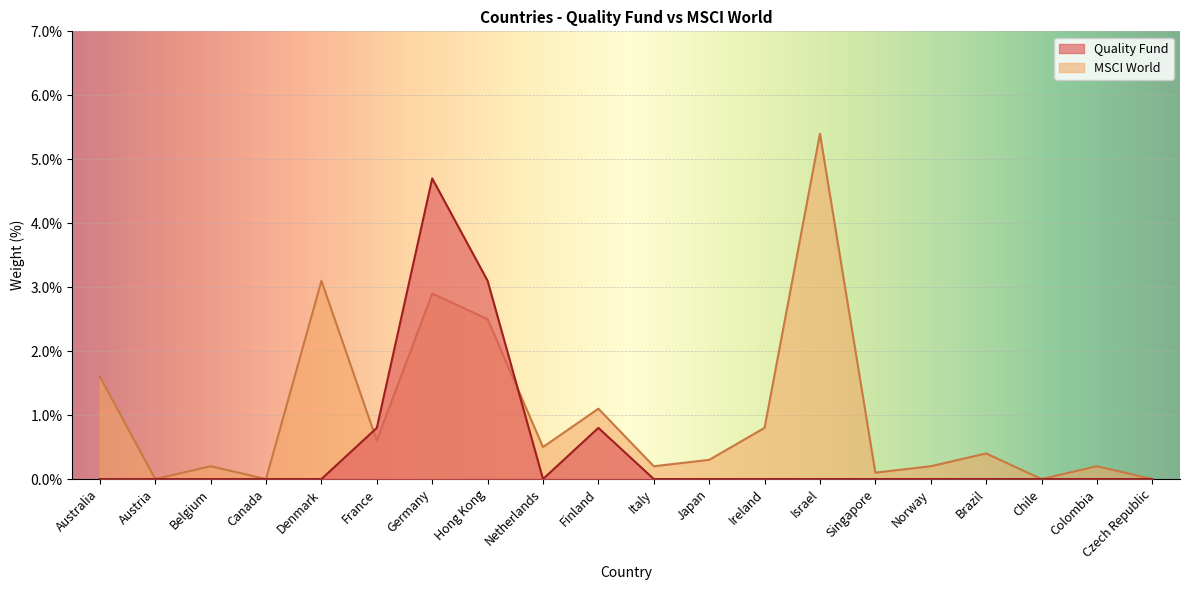

What is the label of the 3rd point from the right?

Chile